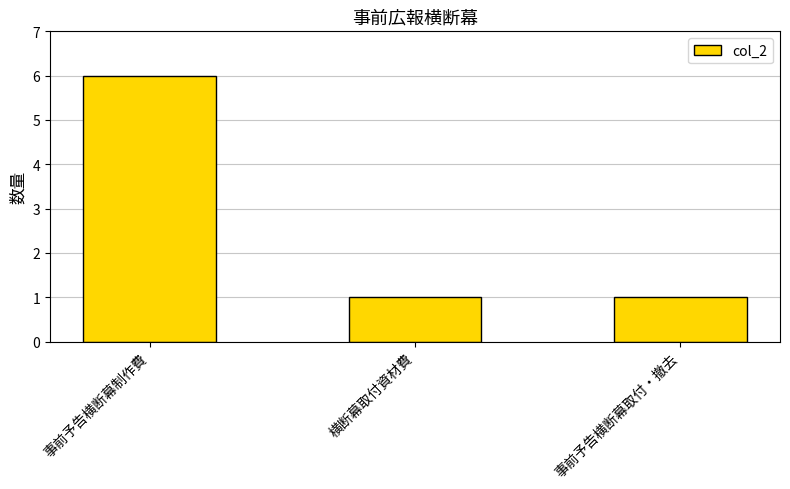

What is the label of the 1st bar from the left?

事前予告横断幕制作費